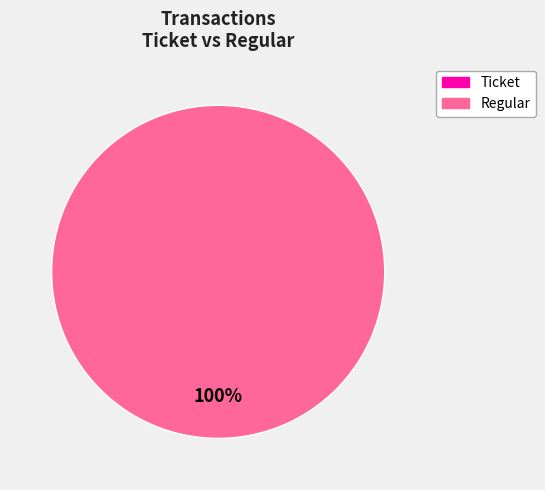

Does any single category account for the majority?

Yes